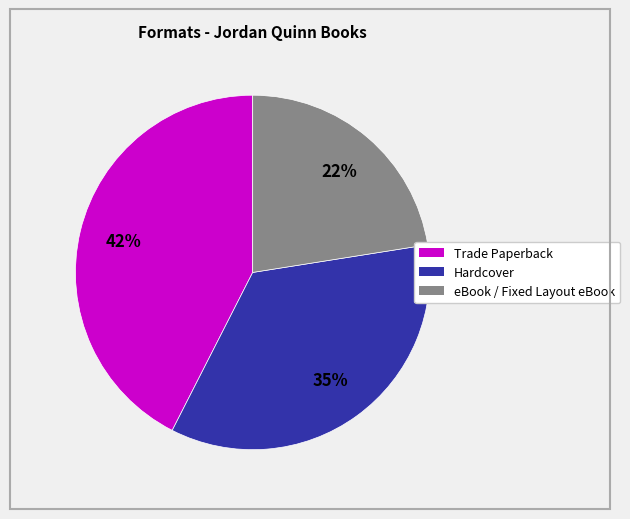

What percentage is the Hardcover slice, to the nearest percent?

35%